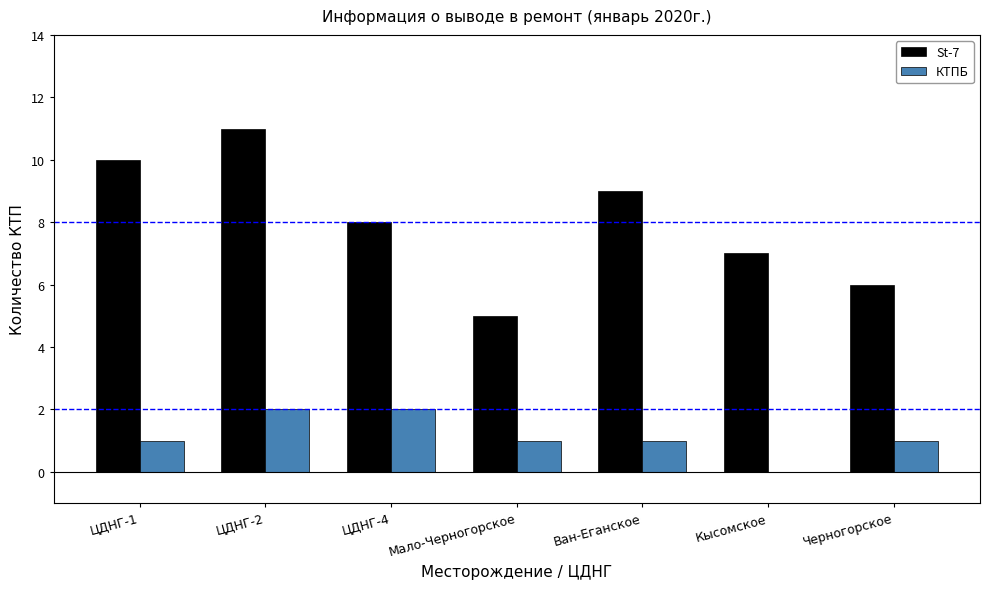

True or false: St-7 has a value of 12 at ЦДНГ-4.

False